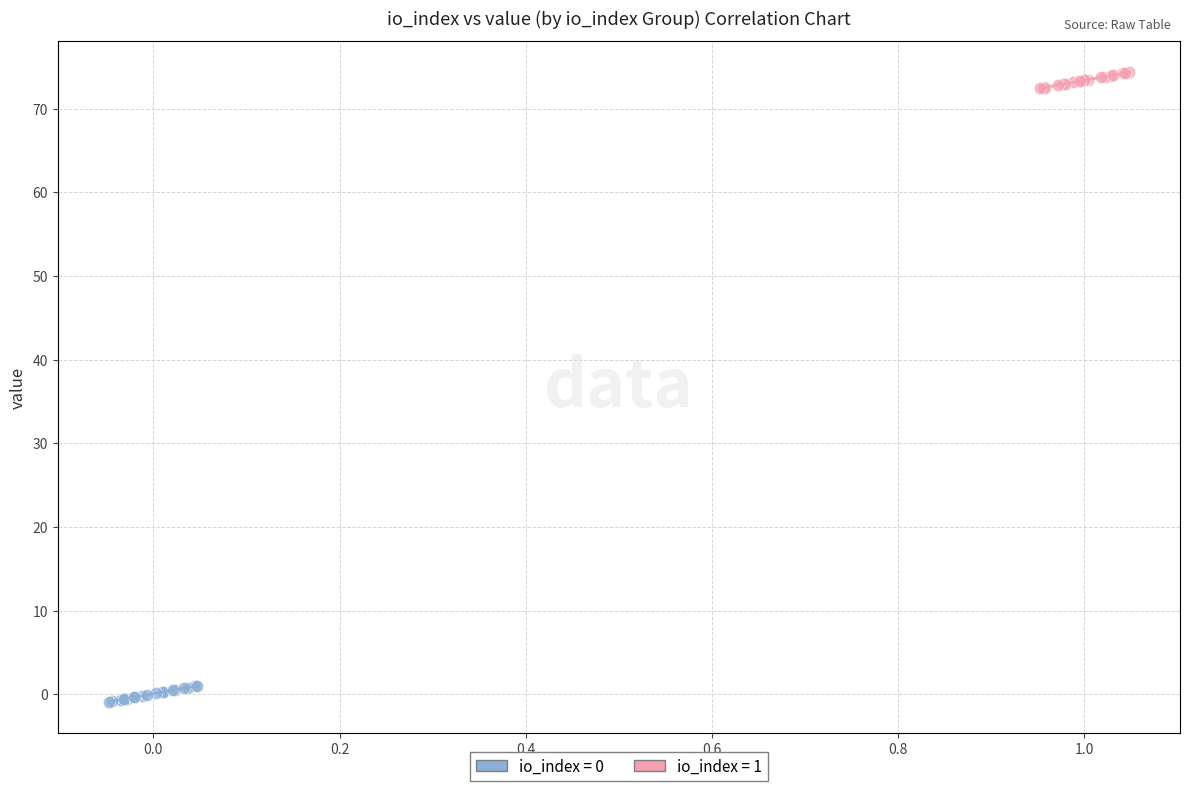

Which series contains the lowest Y value?

io_index = 0